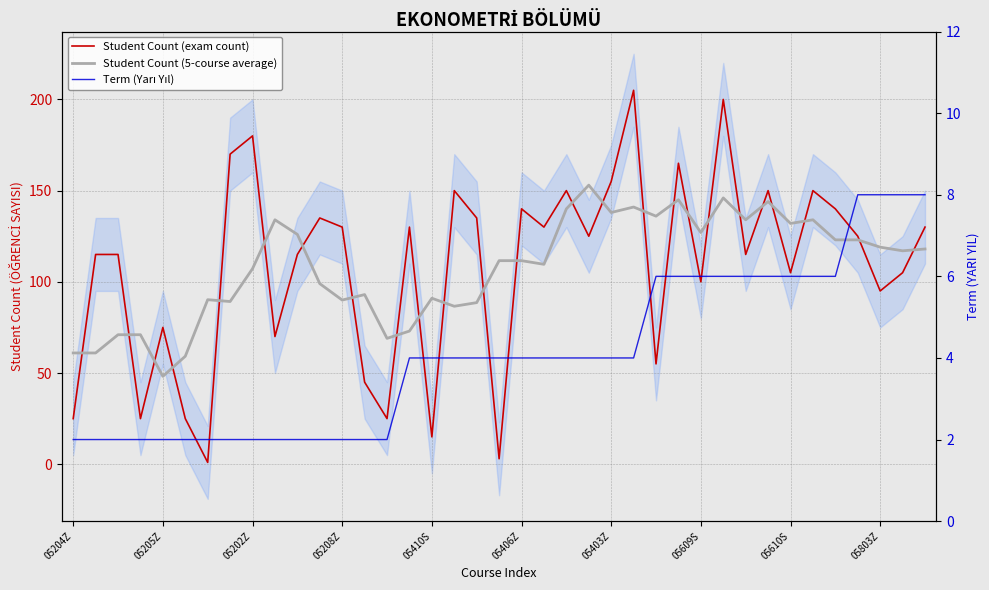

Is the value of Term (Yarı Yıl) at 05202Z greater than the value of Student Count (5-course average) at 28?

No